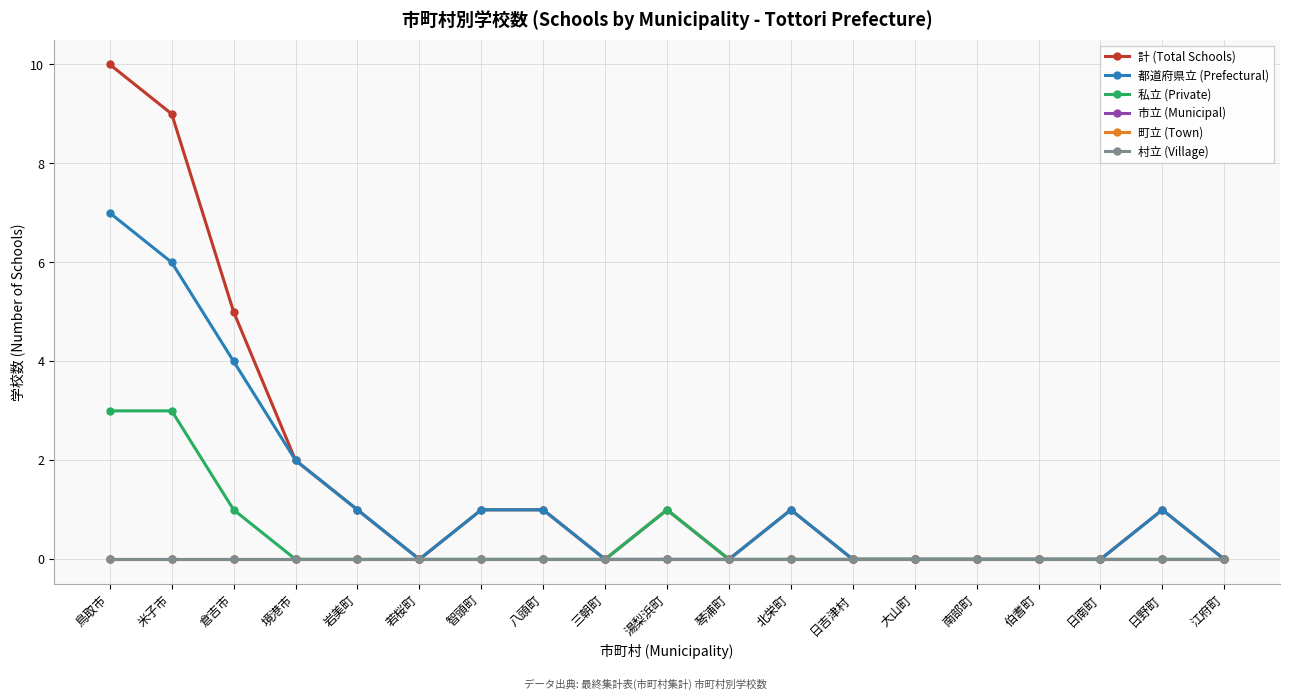

Does the chart have visible grid lines?

Yes